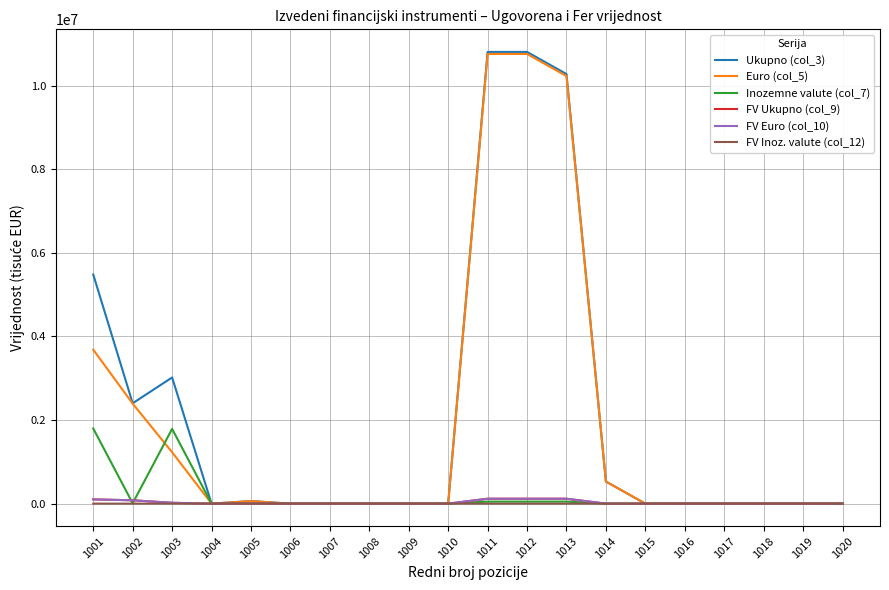

What is the maximum value for Inozemne valute (col_7)?

1797812